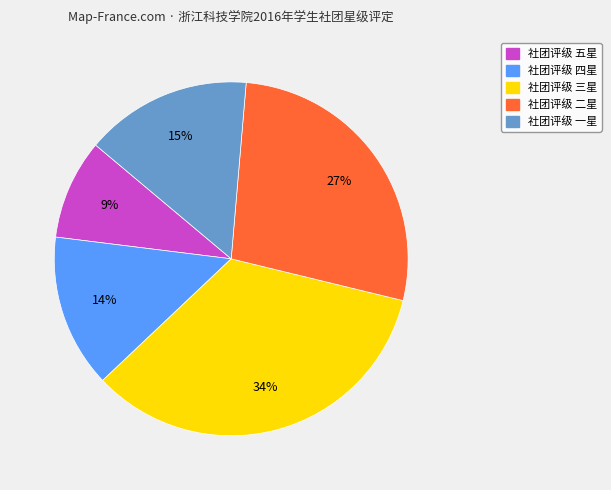

Is there a majority slice in this chart?

No